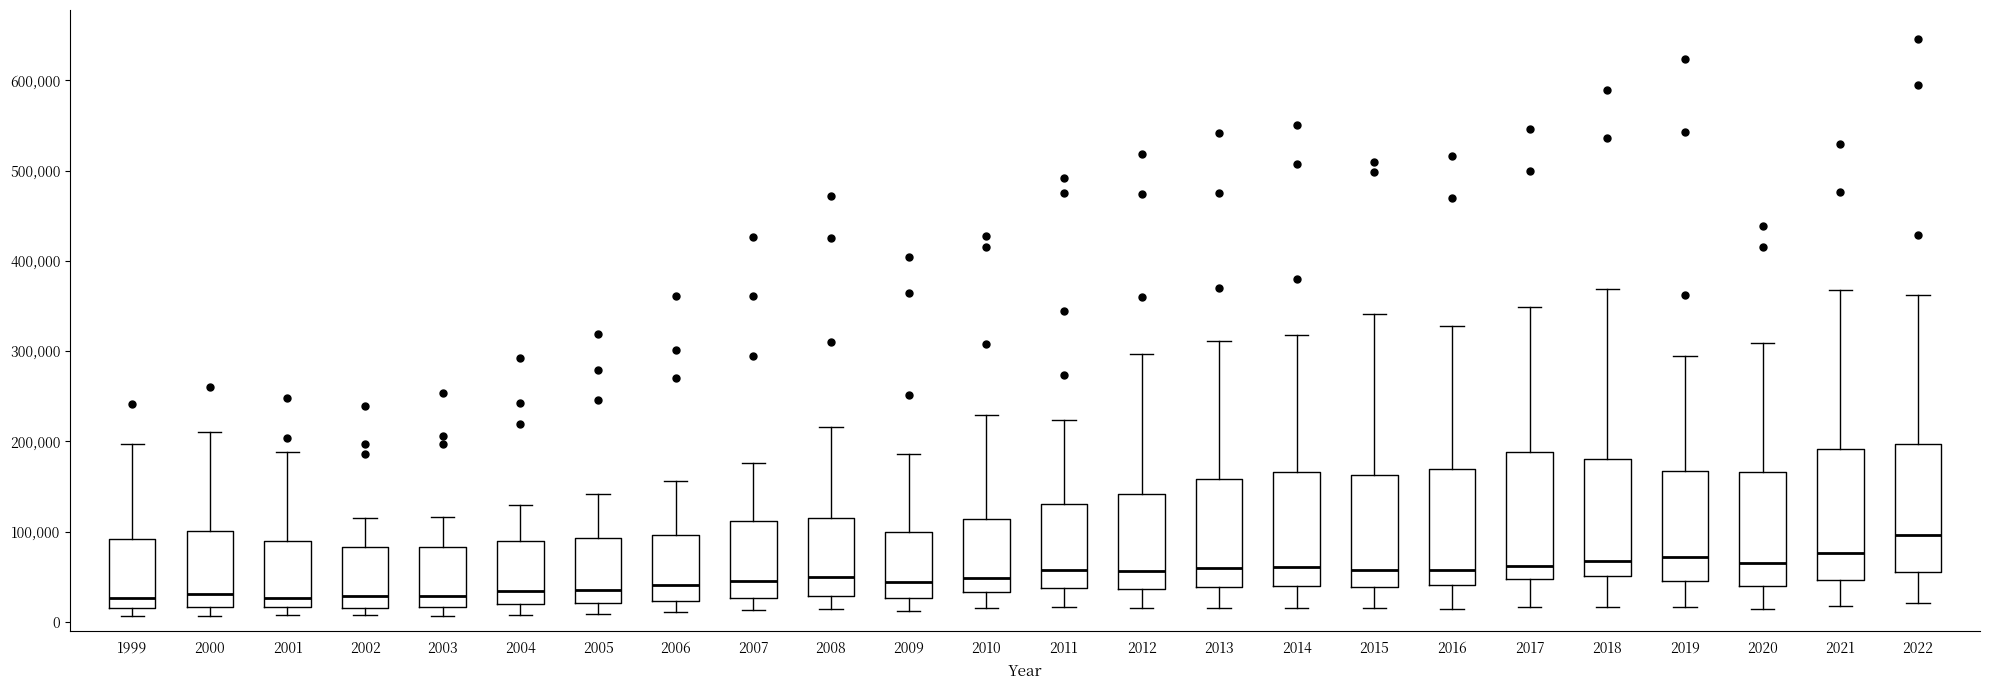

Which box's median line is the highest?

2022